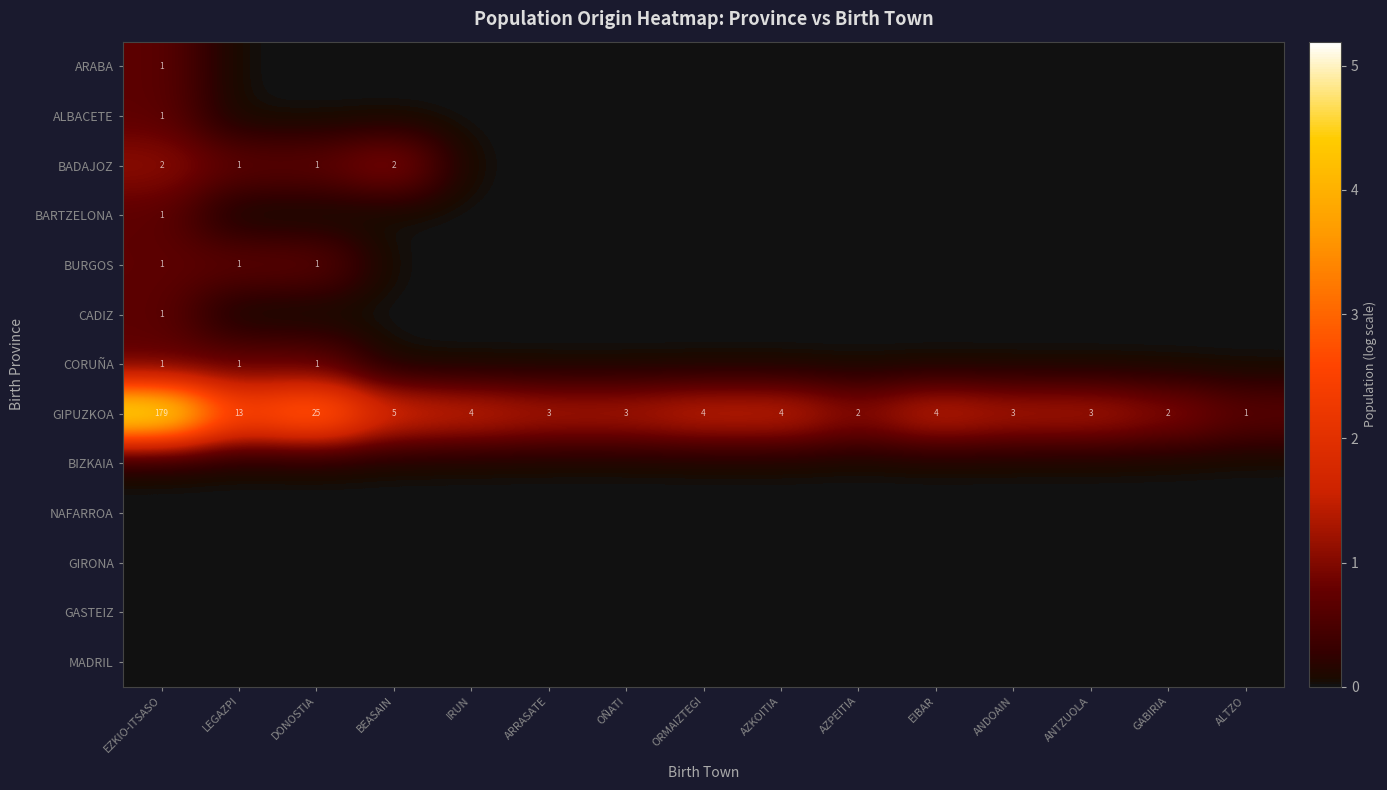

At which label does GIPUZKOA first exceed 4?

EZKIO-ITSASO